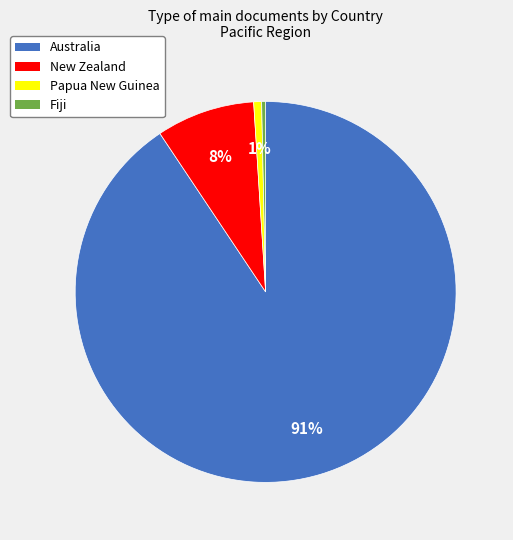

True or false: Australia accounts for 91% of the total.

True